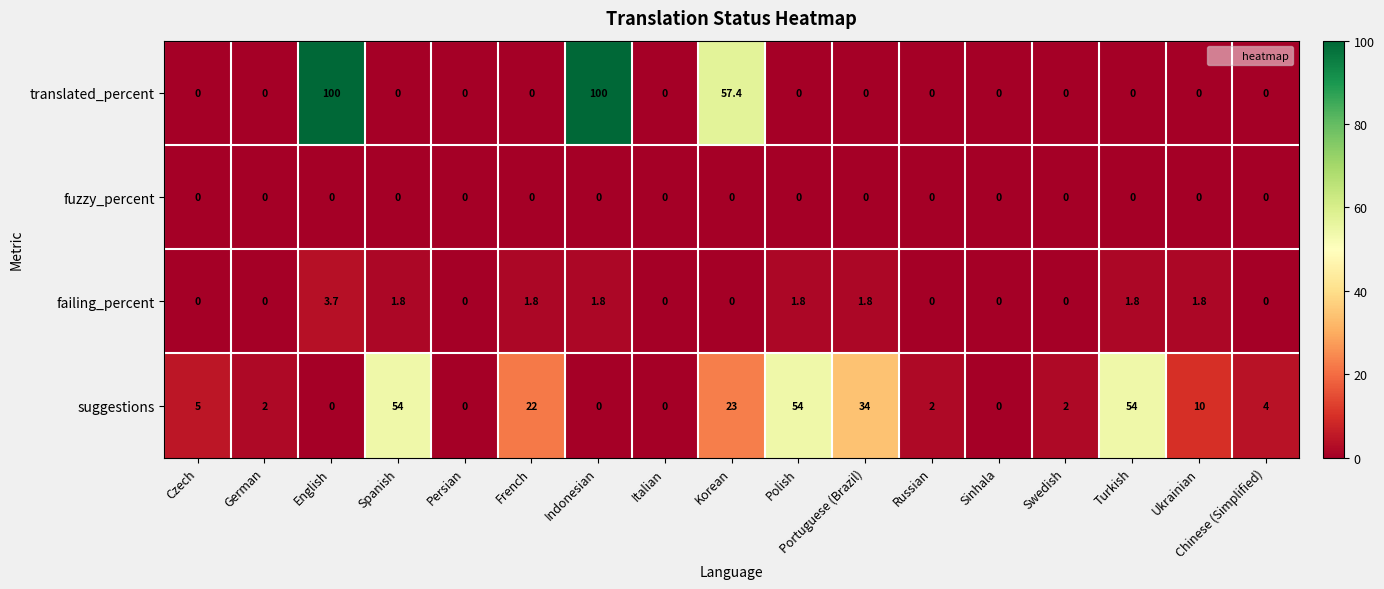

Is it true that suggestions equals 91.1 at Polish?

False